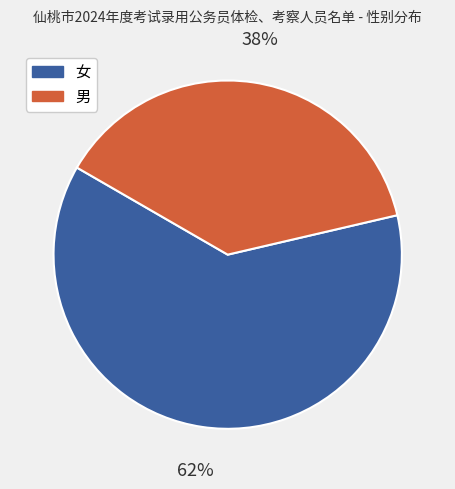

Is the sum of 女 and 男 greater than half?

Yes